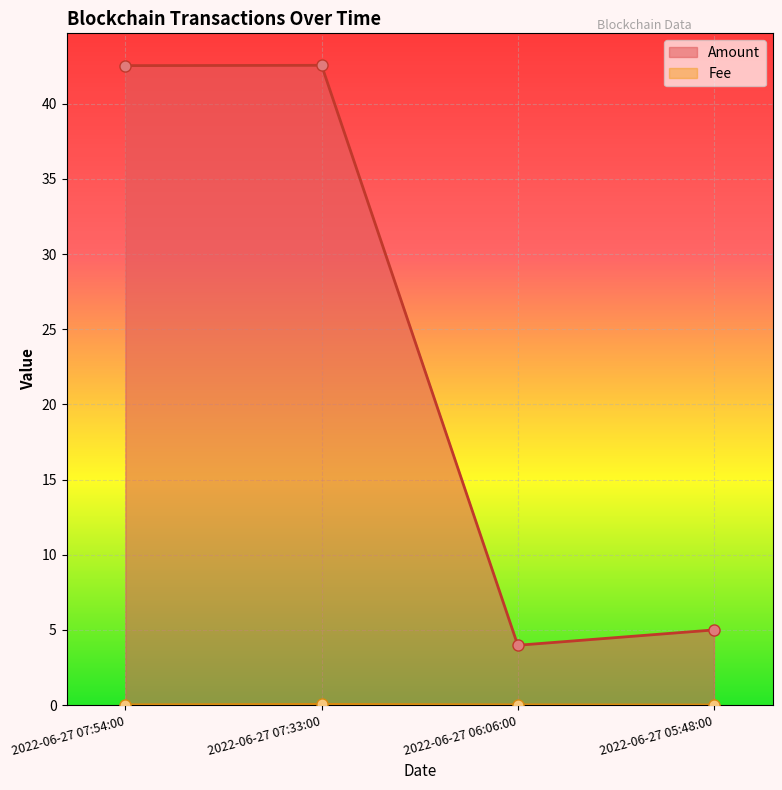

Which category has the highest value in the Fee series?

2022-06-27 07:33:00